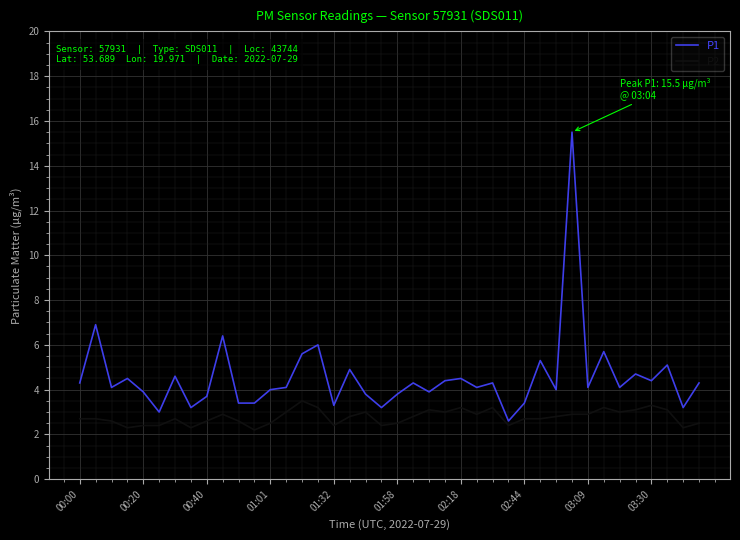

Rank the series by their maximum value, from lowest to highest.

P2, P1